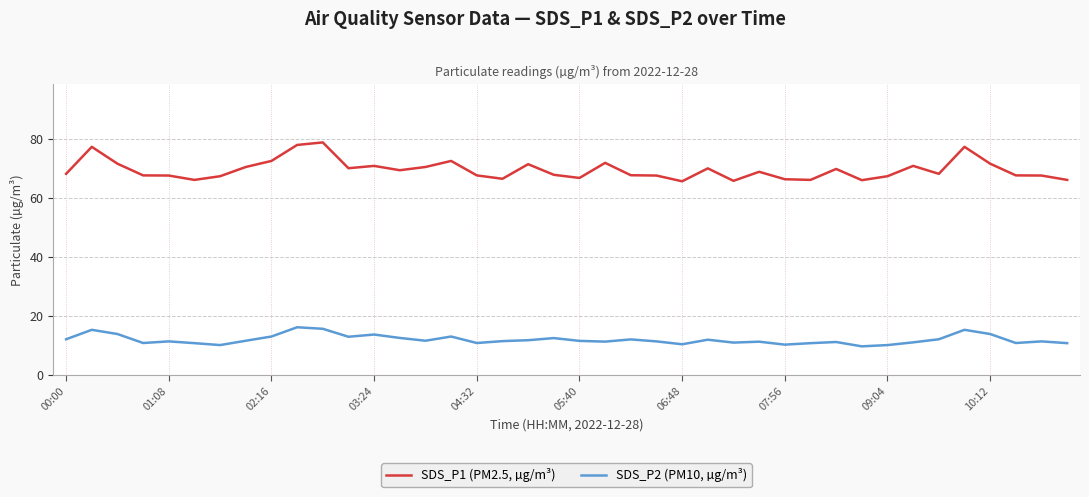

Which series has the widest spread of values?

SDS_P1 (PM2.5, µg/m³)